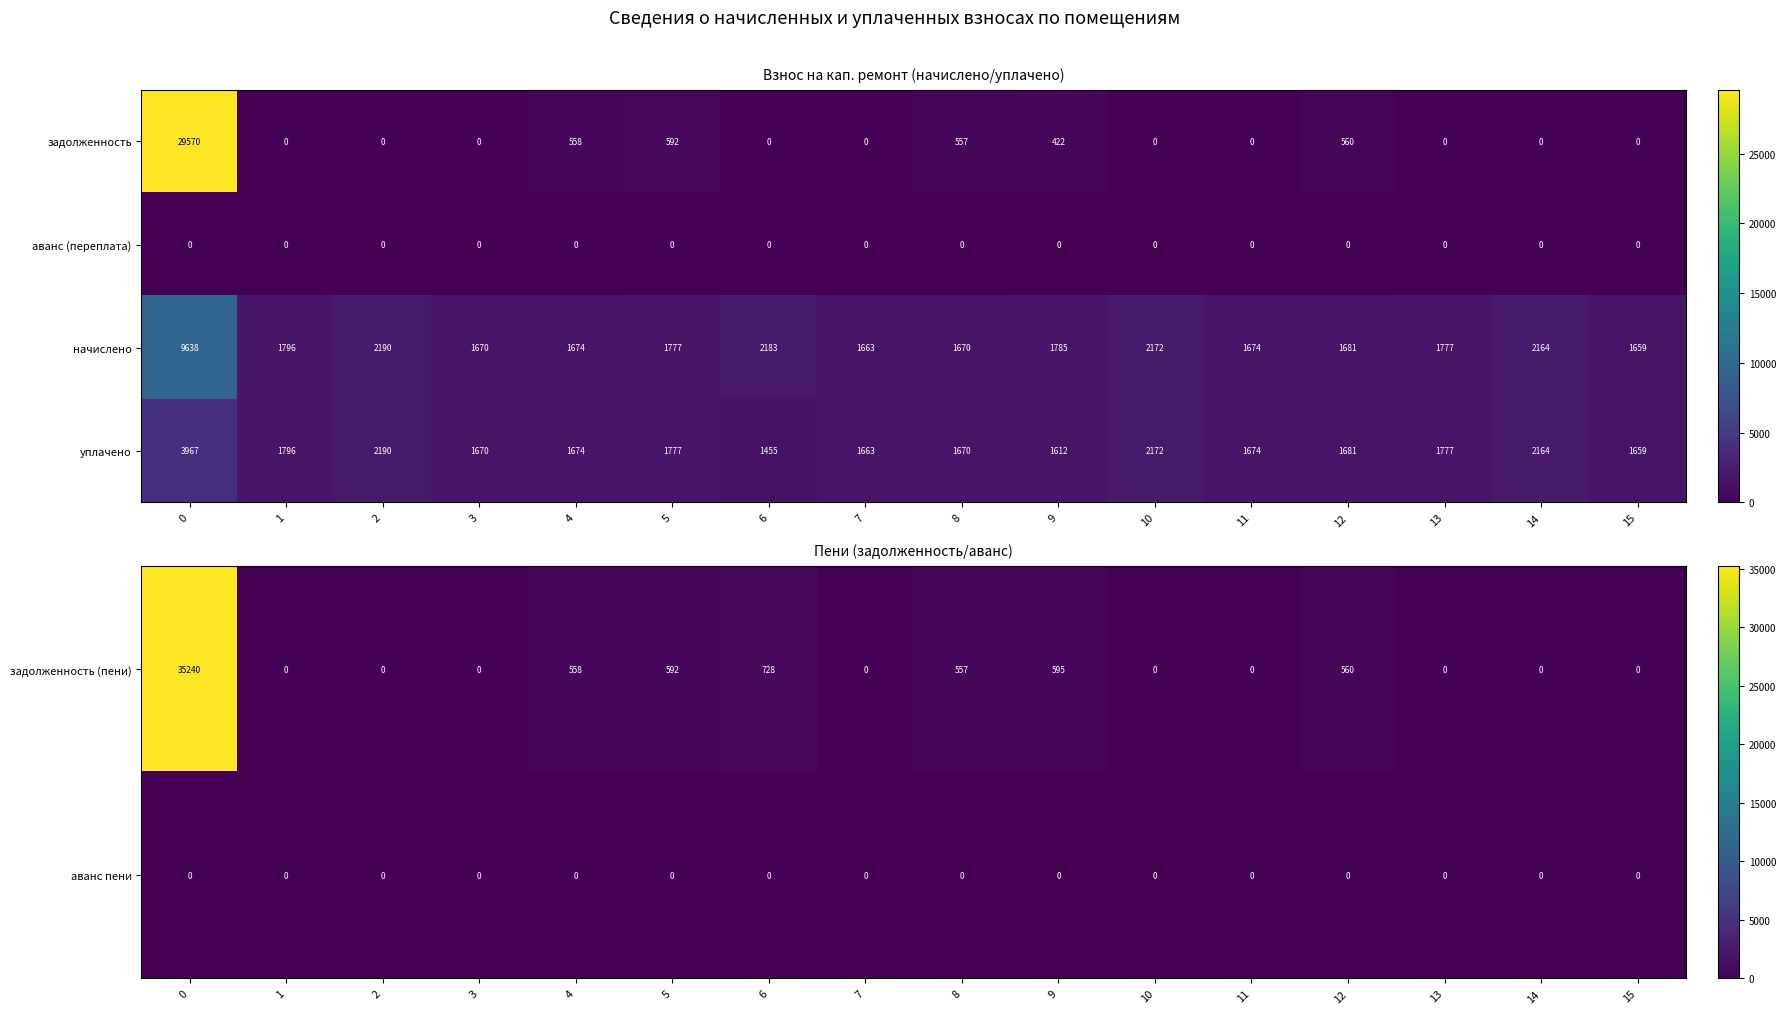

True or false: начислено has a value of 663 at 2.

False